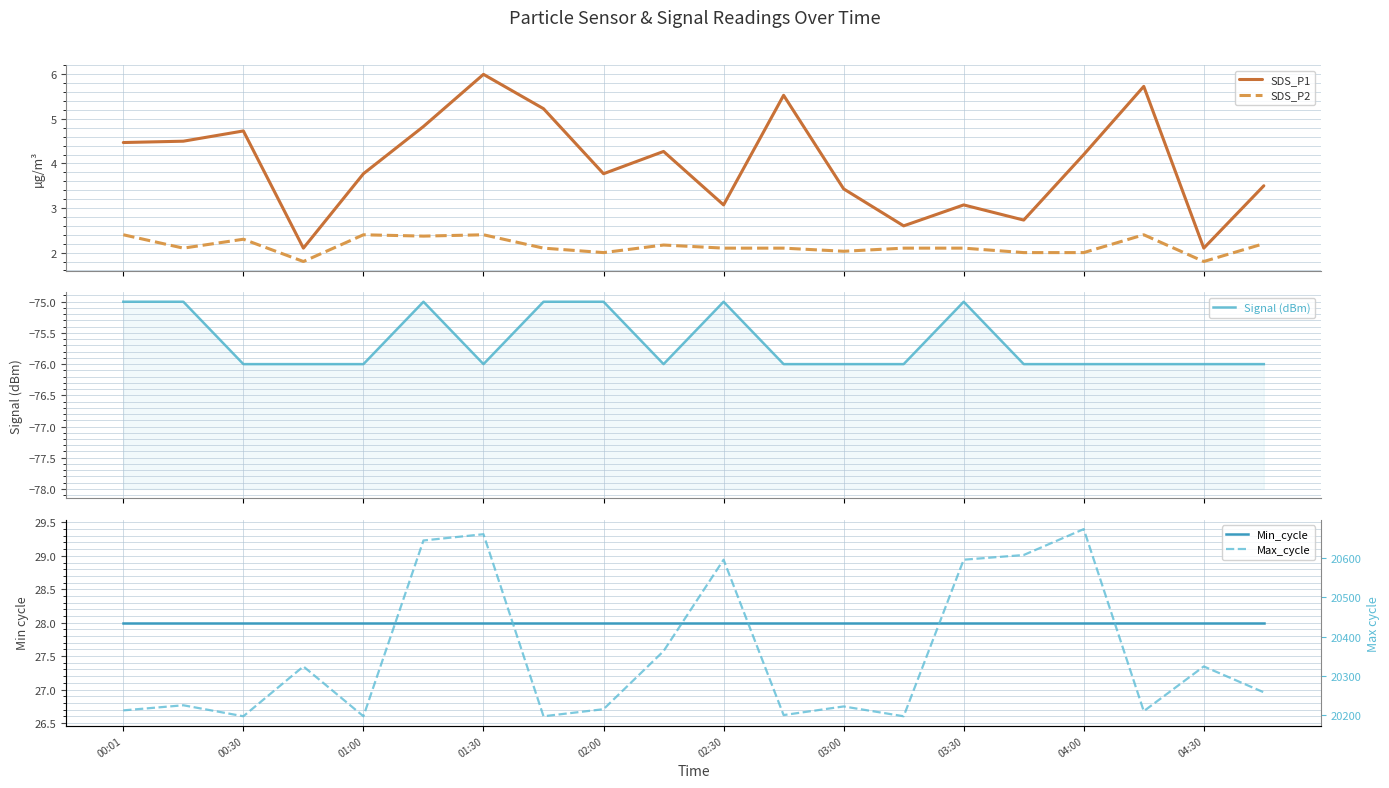

True or false: Min_cycle has more than 0 points higher than both neighbors.

False